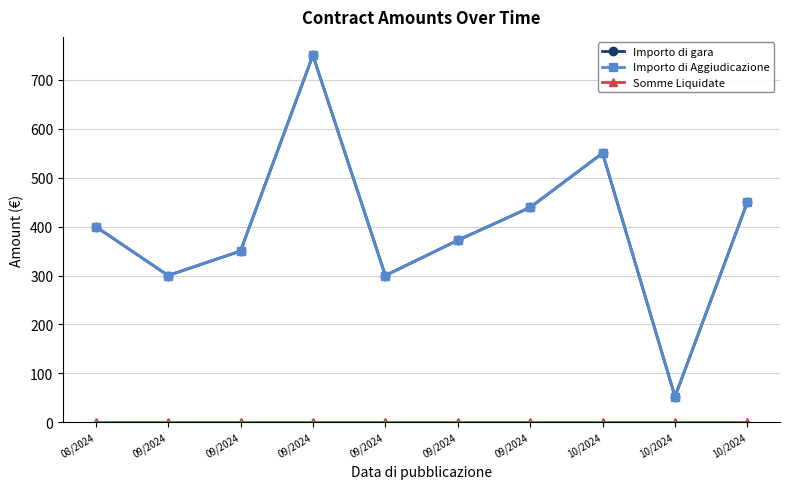

Is this an area chart (filled region under the line)?

No